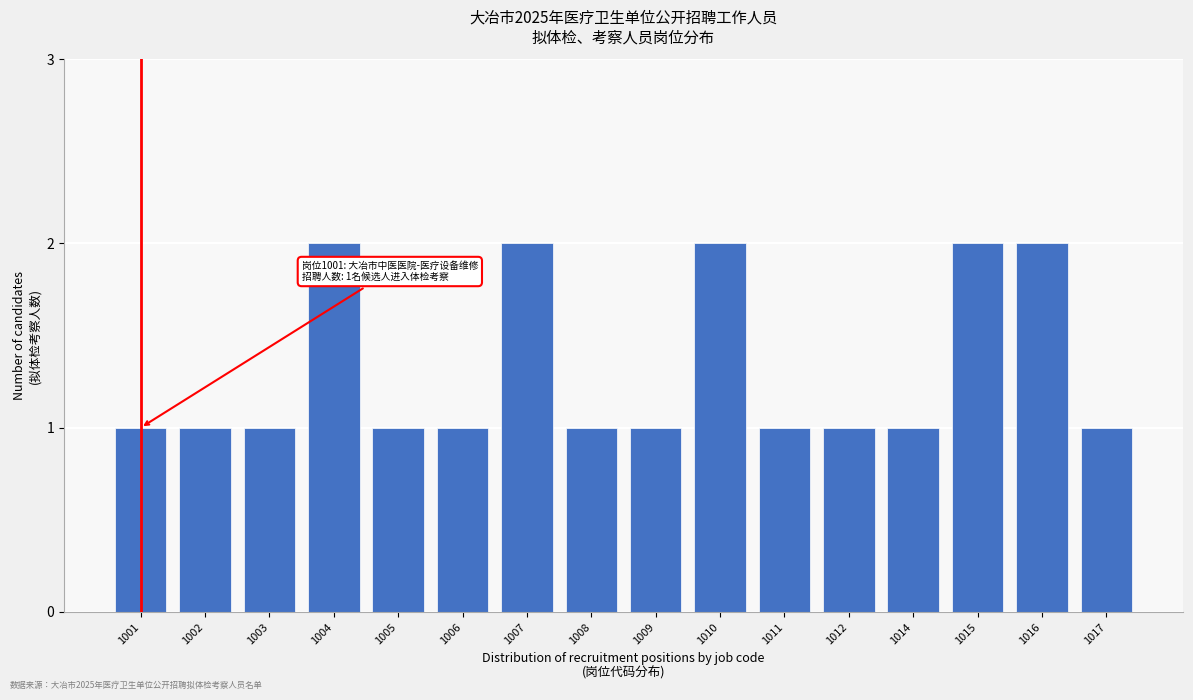

Reading left to right, what are all the values shown in this chart?

1001=1	1002=1	1003=1	1004=2	1005=1	1006=1	1007=2	1008=1	1009=1	1010=2	1011=1	1012=1	1014=1	1015=2	1016=2	1017=1